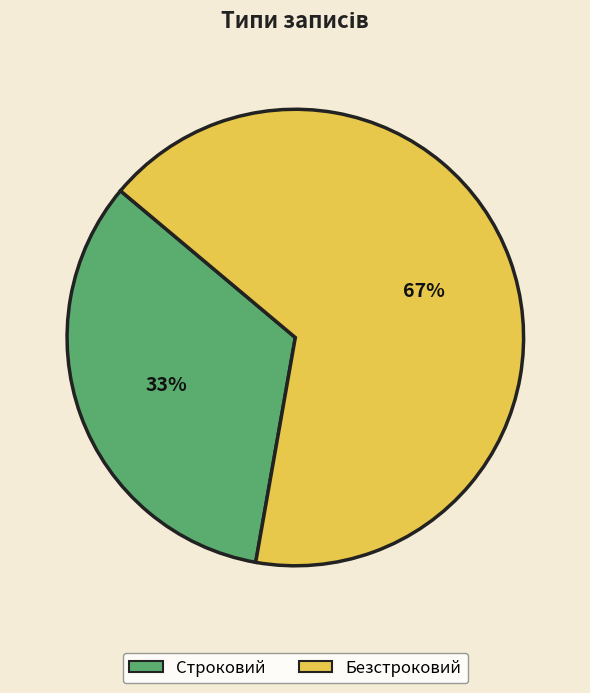

True or false: Безстроковий accounts for 79% of the total.

False